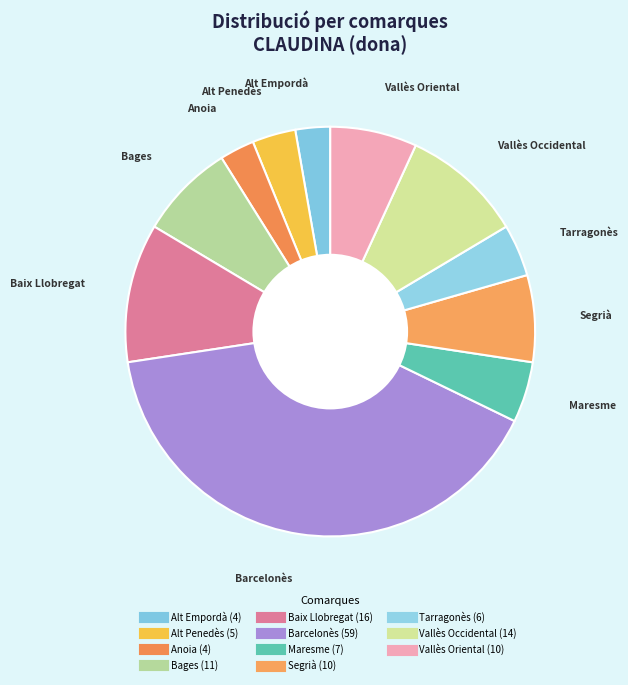

Combined, do Barcelonès and Anoia account for over 50%?

No